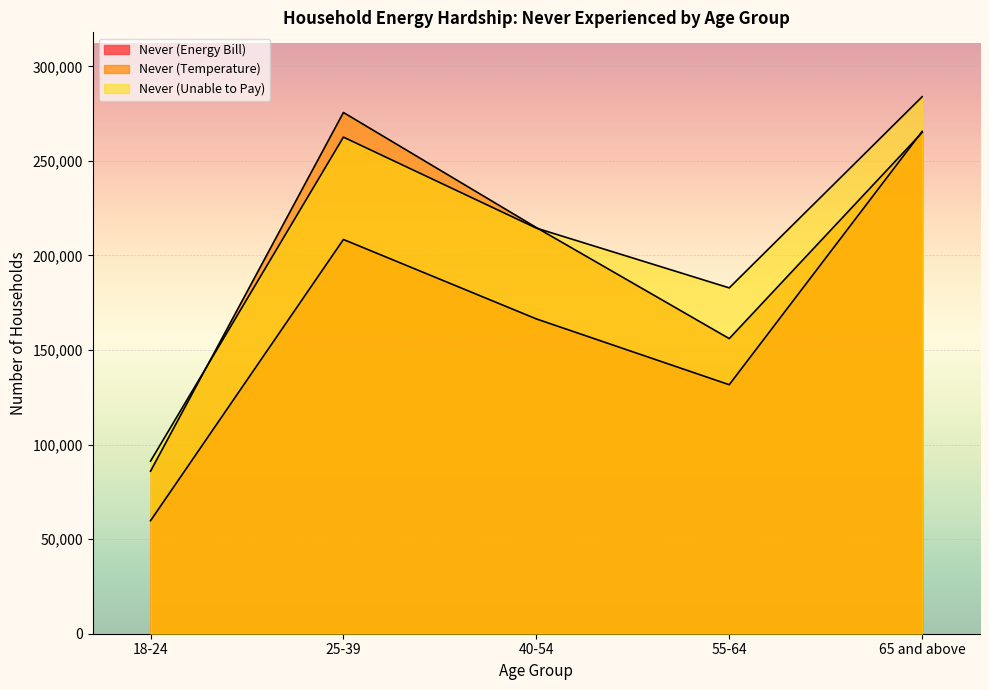

How many lines are shown in the chart?

3